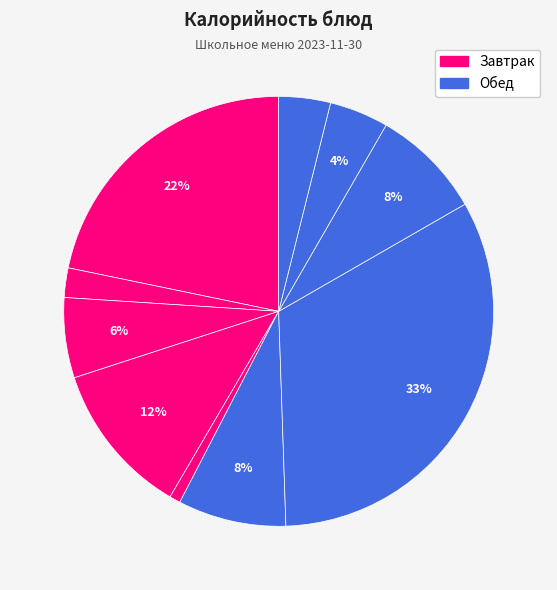

How many segments does this pie chart have?

10